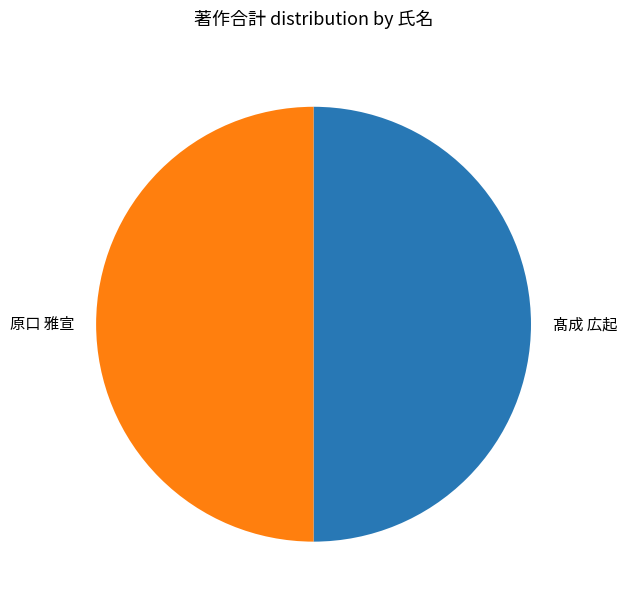

What is the ratio of the value at 髙成 広起 to the value at 原口 雅宣?

1.0